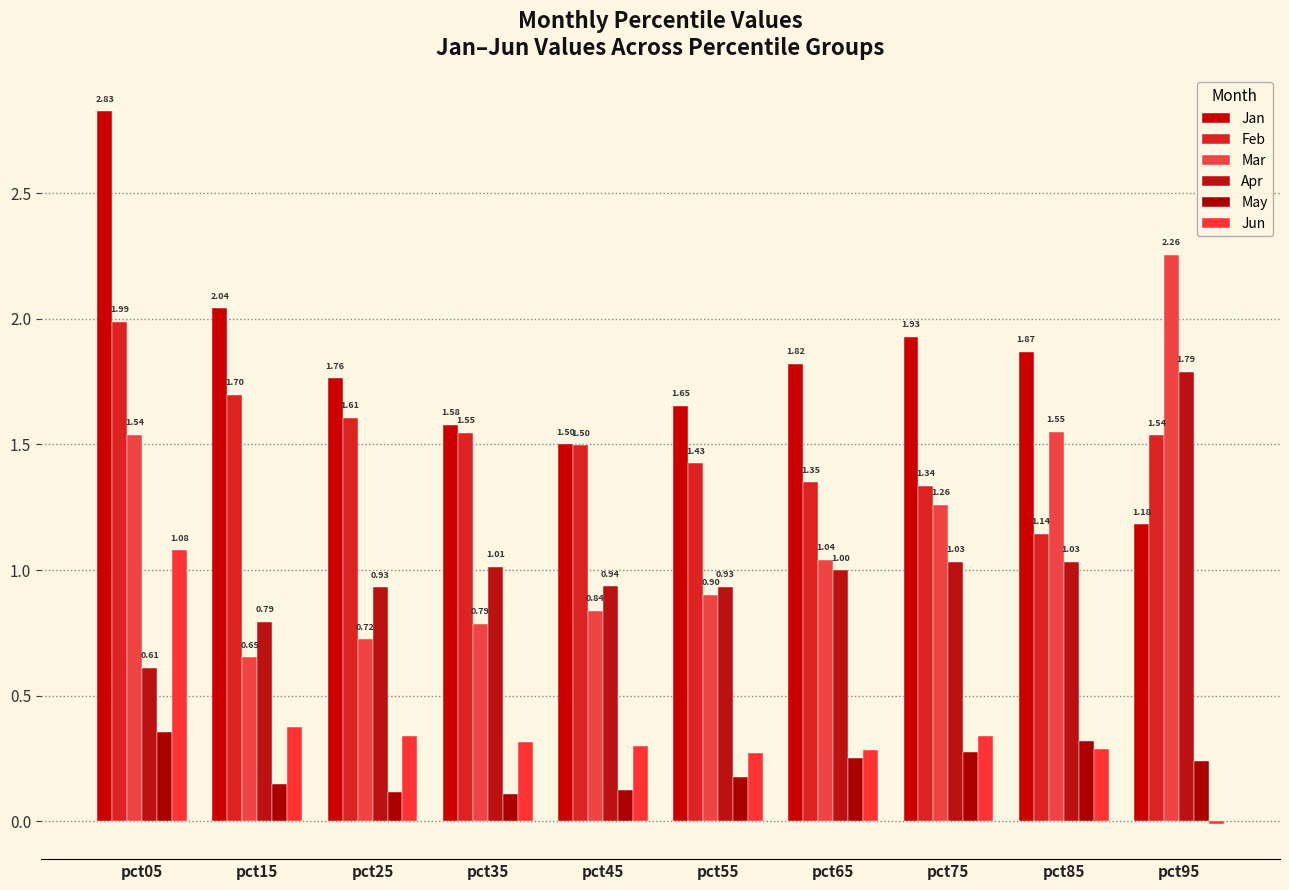

Which series changed the most between pct25 and pct95?

Mar